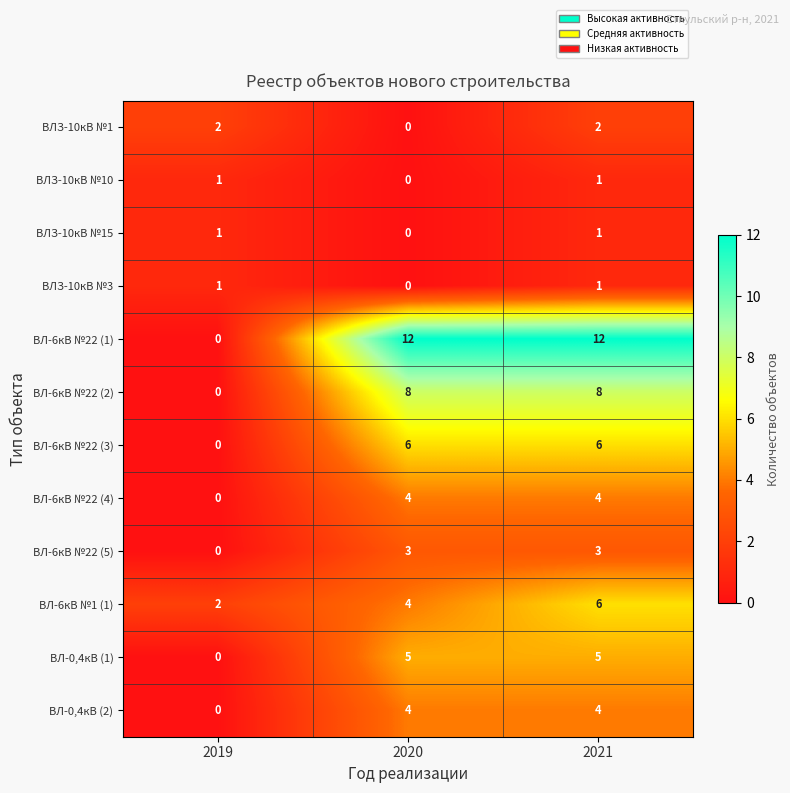

True or false: ВЛ-0,4кВ (2) has a value of 4 at 2021.

True